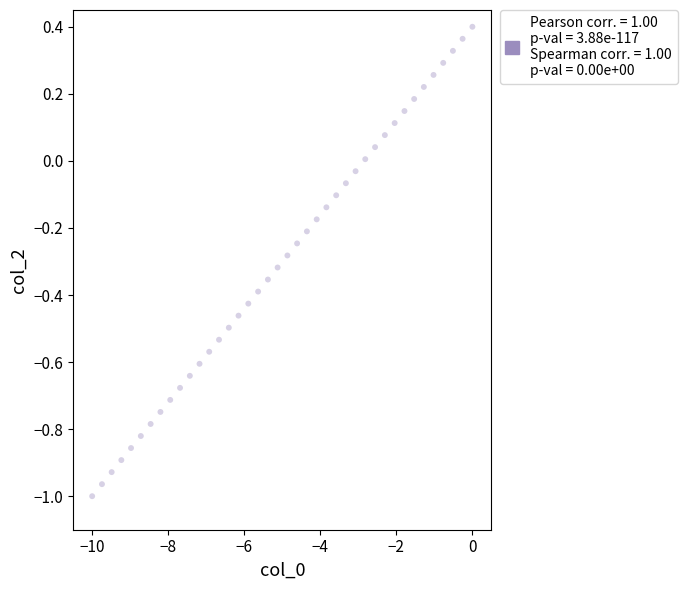

What is the range of Y values (max minus min)?

1.4